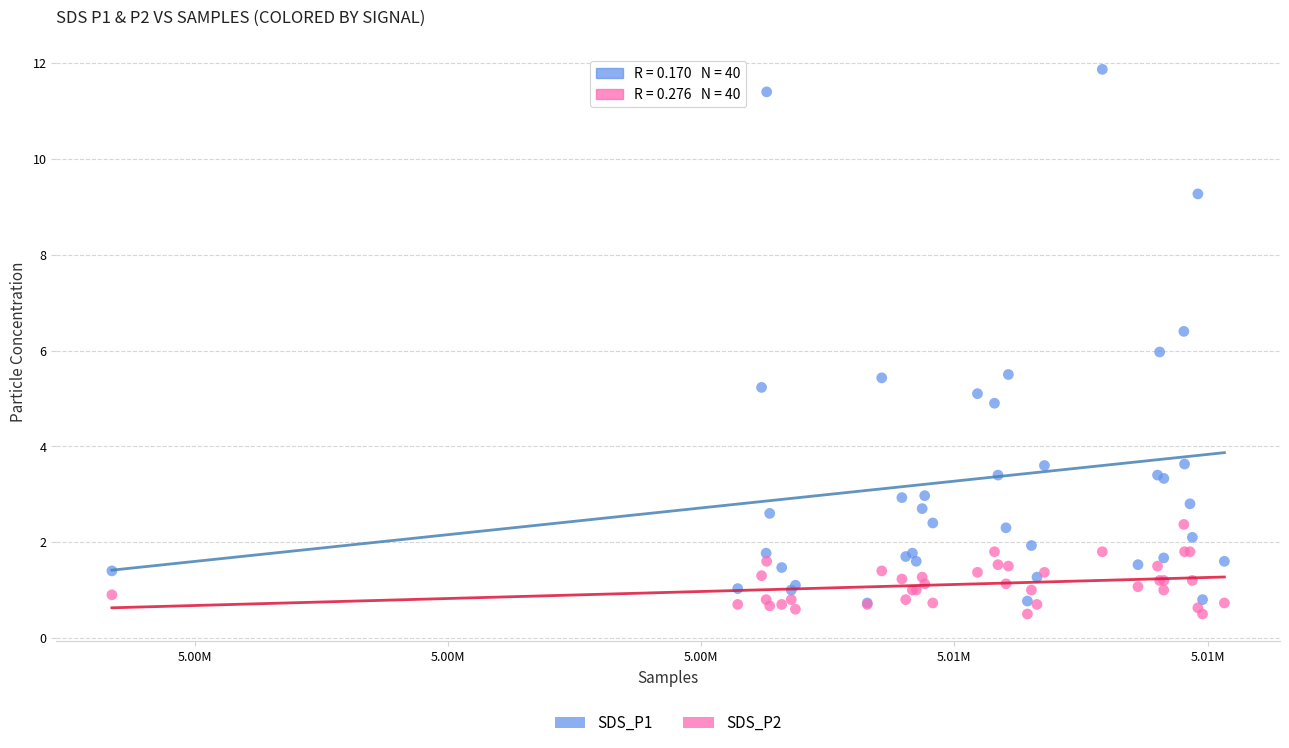

What are all the series names shown in the legend?

SDS_P1, SDS_P2